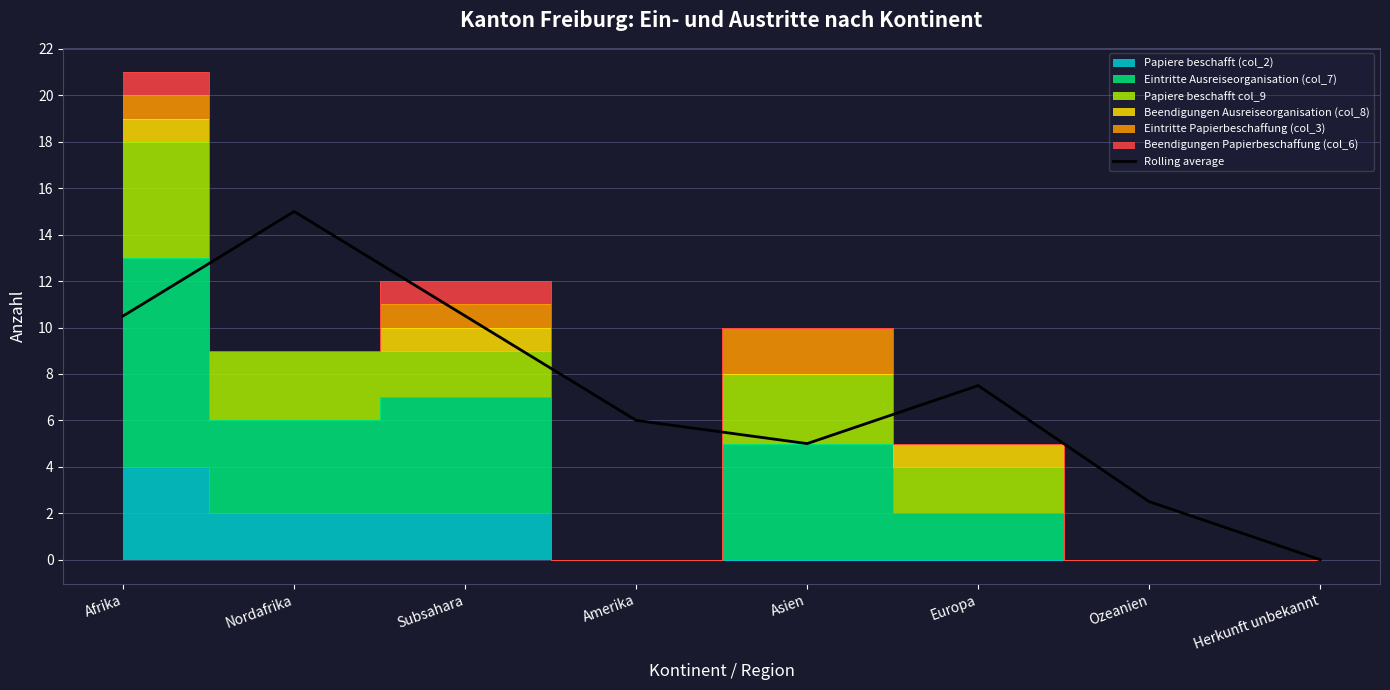

Which has a higher value, Nordafrika or Ozeanien?

Nordafrika